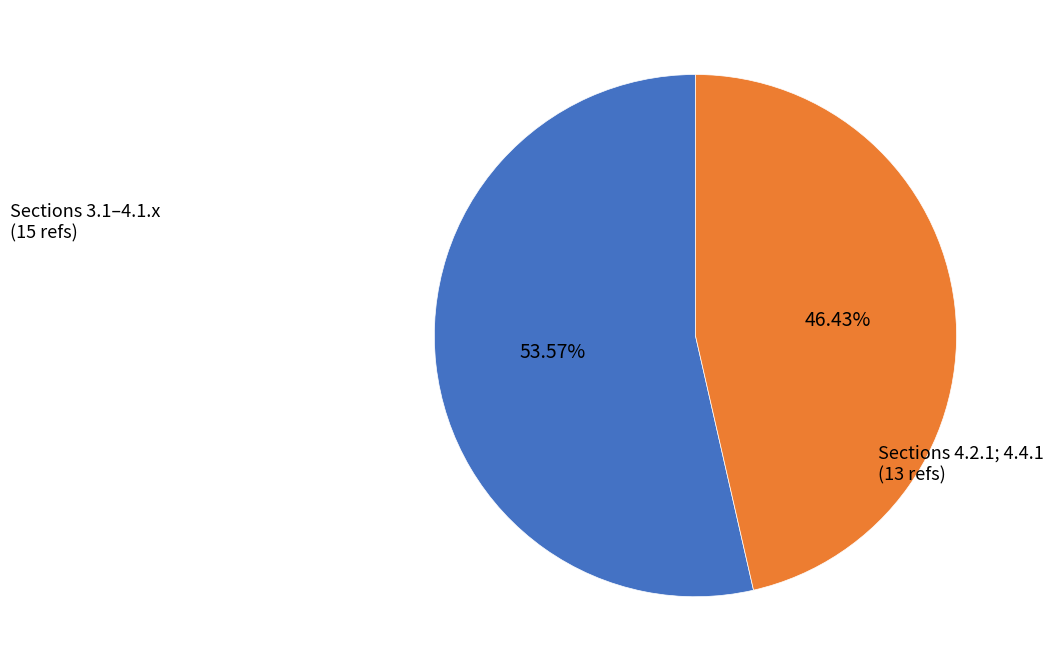

Is there a majority slice in this chart?

Yes